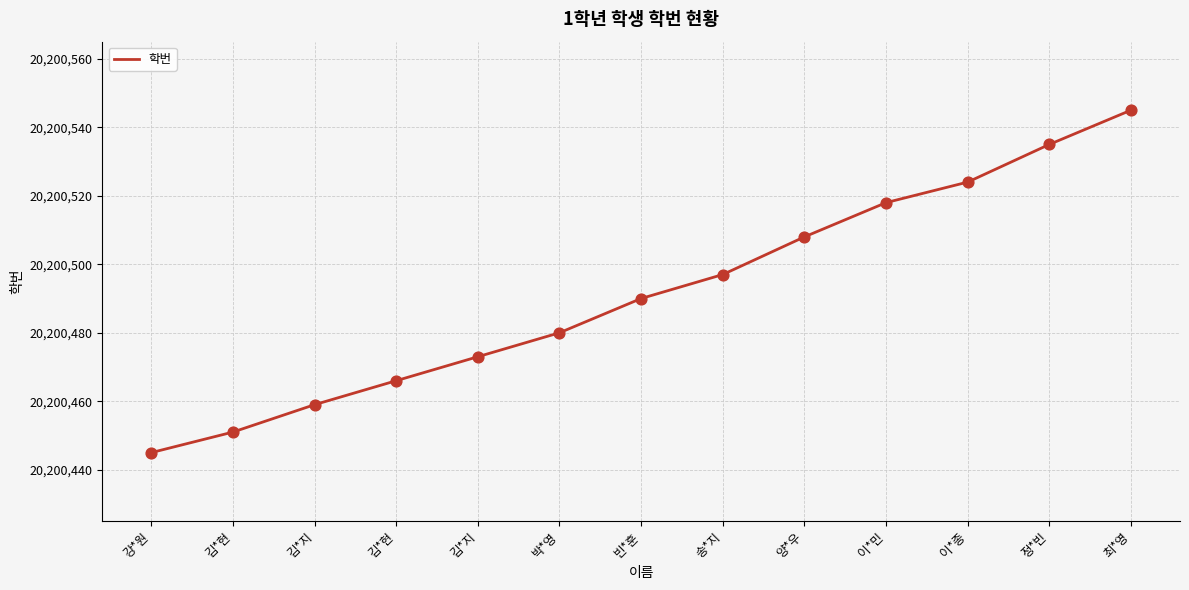

Approximately how many times larger is the value at 양*우 compared to 김*현?

1.0